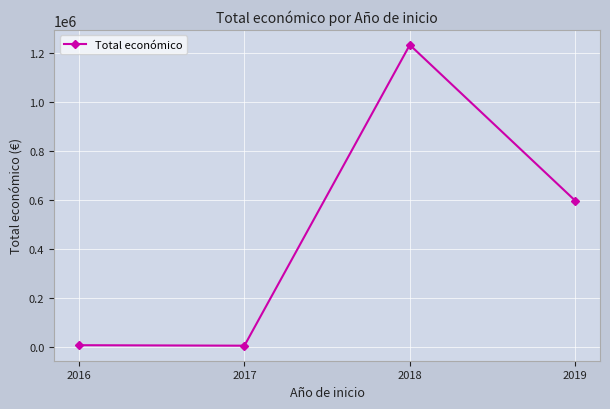

How many interior local peaks (higher than both neighbors) does the data have?

1